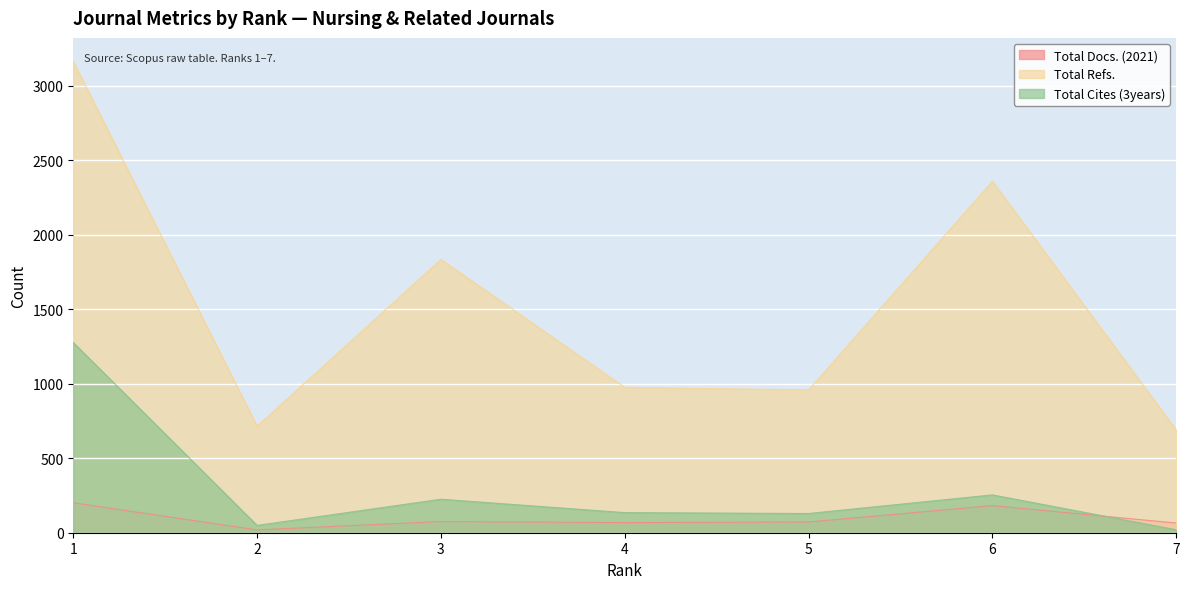

What is the sum of all Total Refs. values?

10700